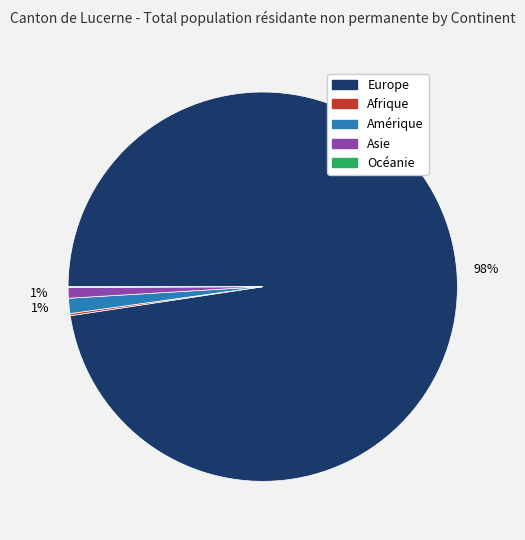

To the nearest percent, what is the combined percentage of Amérique and Asie?

2%